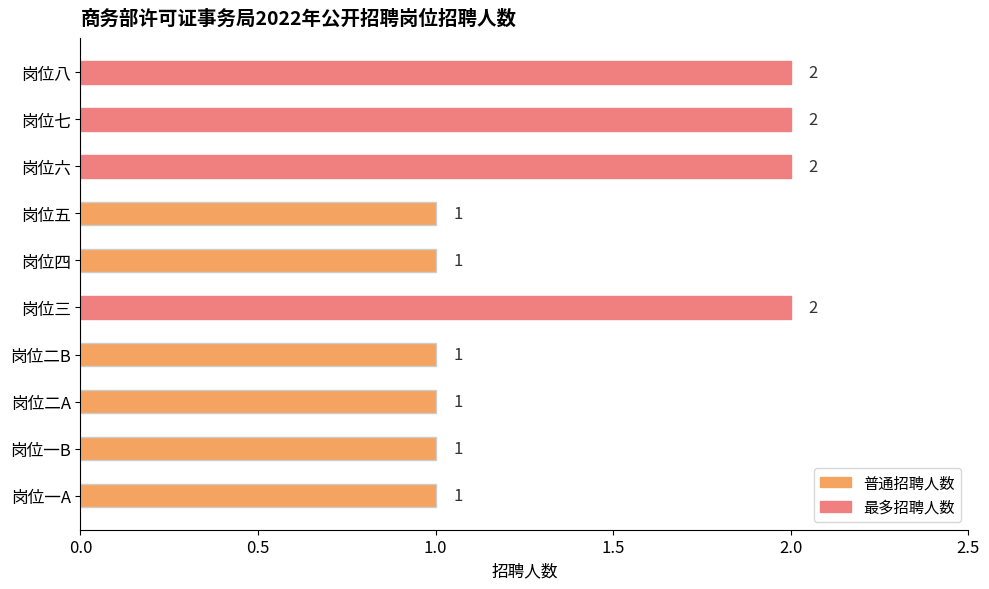

What is the difference between the maximum and minimum values?

1